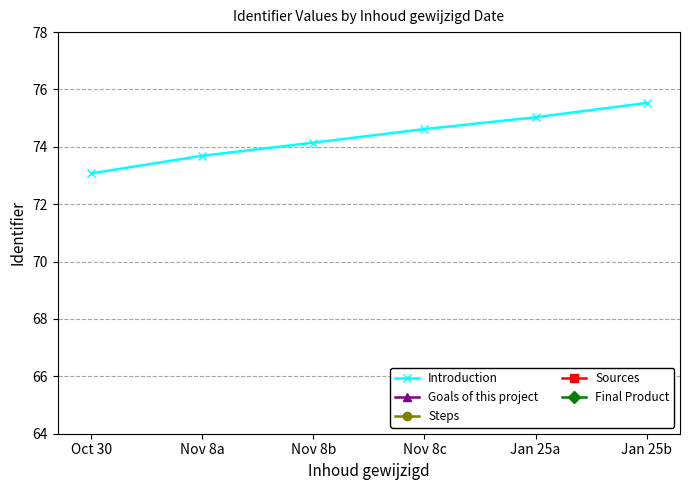

Count the number of categories in the chart.

6